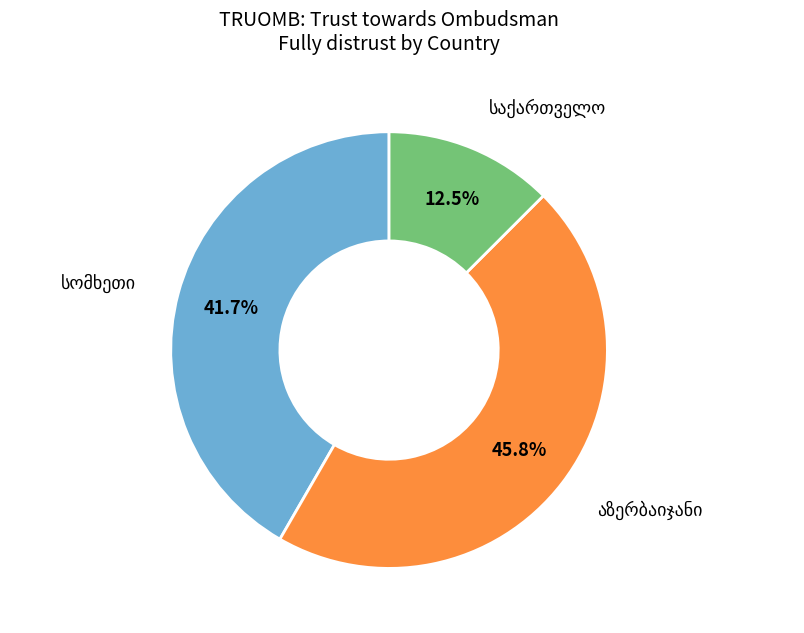

Does any single category account for the majority?

No